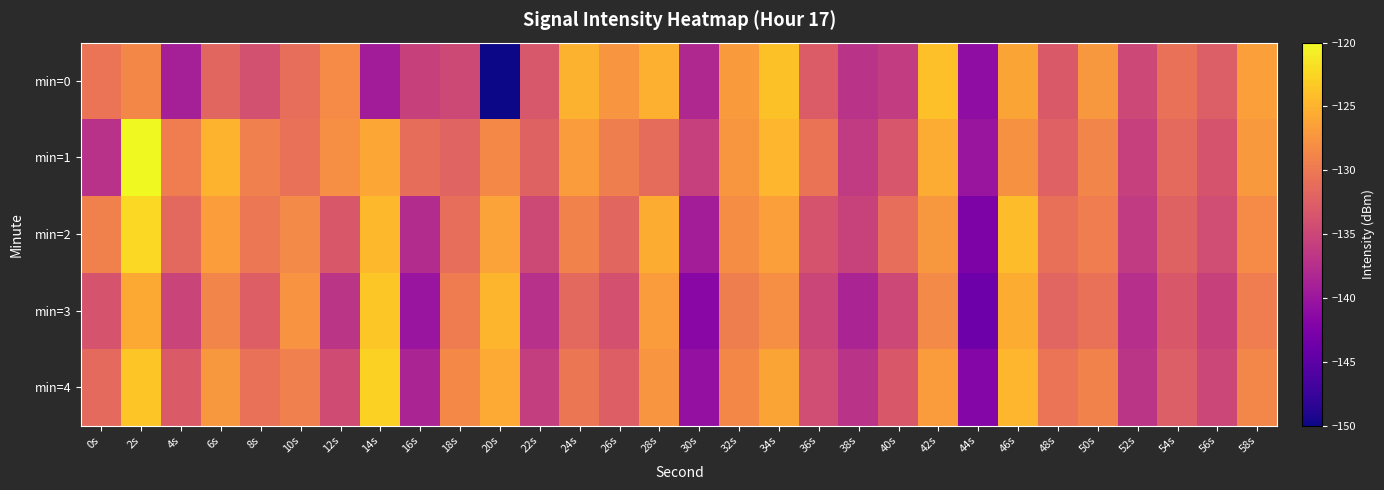

Reading left to right, extract all data points from this chart.

min=0: 0s=-130.3	2s=-128.7	4s=-139.0	6s=-131.8	8s=-134.0	10s=-131.0	12s=-128.2	14s=-139.4	16s=-135.6	18s=-134.7	20s=-150.4	22s=-133.3	24s=-125.1	26s=-127.5	28s=-125.2	30s=-138.1	32s=-126.9	34s=-123.9	36s=-132.9	38s=-137.0	40s=-136.2	42s=-124.1	44s=-141.0	46s=-126.1	48s=-133.1	50s=-127.2	52s=-134.8	54s=-130.8	56s=-132.6	58s=-126.6
min=1: 0s=-137.2	2s=-119.8	4s=-129.6	6s=-125.0	8s=-129.3	10s=-130.7	12s=-127.9	14s=-126.0	16s=-131.1	18s=-132.0	20s=-128.5	22s=-132.1	24s=-126.8	26s=-129.4	28s=-131.2	30s=-135.6	32s=-127.3	34s=-124.8	36s=-130.5	38s=-136.2	40s=-133.4	42s=-125.6	44s=-140.1	46s=-127.8	48s=-132.3	50s=-128.9	52s=-135.7	54s=-131.4	56s=-133.6	58s=-127.1
min=2: 0s=-129.2	2s=-122.3	4s=-131.5	6s=-126.7	8s=-130.1	10s=-128.4	12s=-133.2	14s=-124.6	16s=-137.8	18s=-130.9	20s=-126.4	22s=-134.7	24s=-129.1	26s=-131.8	28s=-125.5	30s=-139.3	32s=-128.2	34s=-126.6	36s=-133.7	38s=-135.4	40s=-131.0	42s=-127.2	44s=-142.5	46s=-124.3	48s=-130.8	50s=-129.5	52s=-136.2	54s=-132.1	56s=-134.4	58s=-128.3
min=3: 0s=-133.6	2s=-125.8	4s=-135.2	6s=-128.9	8s=-132.5	10s=-127.6	12s=-136.8	14s=-123.4	16s=-140.2	18s=-129.7	20s=-124.9	22s=-137.3	24s=-131.6	26s=-133.9	28s=-126.8	30s=-141.5	32s=-129.4	34s=-127.9	36s=-135.1	38s=-138.6	40s=-134.8	42s=-128.4	44s=-143.7	46s=-125.5	48s=-131.9	50s=-130.7	52s=-137.4	54s=-133.2	56s=-135.5	58s=-129.6
min=4: 0s=-131.4	2s=-123.6	4s=-133.0	6s=-127.2	8s=-130.7	10s=-129.3	12s=-134.5	14s=-122.8	16s=-138.6	18s=-128.5	20s=-125.7	22s=-135.9	24s=-130.2	26s=-132.5	28s=-127.4	30s=-140.7	32s=-128.6	34s=-126.2	36s=-134.3	38s=-137.0	40s=-133.2	42s=-126.8	44s=-141.9	46s=-124.7	48s=-130.4	50s=-129.1	52s=-136.8	54s=-132.6	56s=-134.9	58s=-128.7